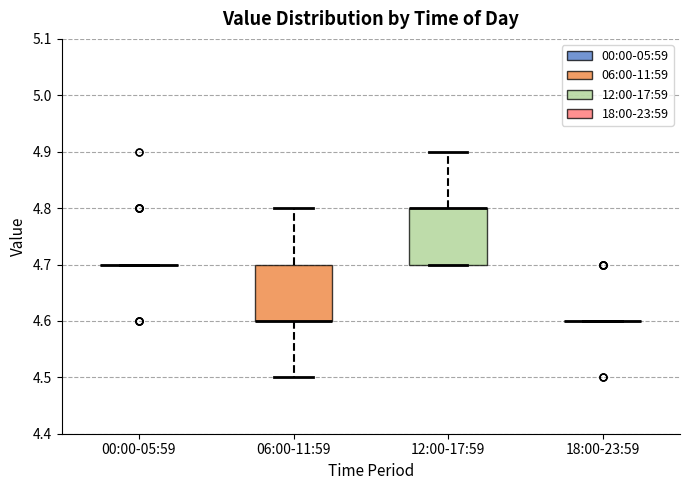

Reading left to right, read every box against the y-axis: the position of its median line, the range the box covers, and the ends of its whiskers. The values are not printed on the chart, so give them approximately, as read against the axis.

00:00-05:59: box collapsed to a line at 4.7, whiskers 4.7 to 4.7
06:00-11:59: median 4.6 (drawn on the box's lower edge), box 4.6 to 4.7, whiskers 4.5 to 4.8
12:00-17:59: median 4.8 (drawn on the box's upper edge), box 4.7 to 4.8, whiskers 4.7 to 4.9
18:00-23:59: box collapsed to a line at 4.6, whiskers 4.6 to 4.6